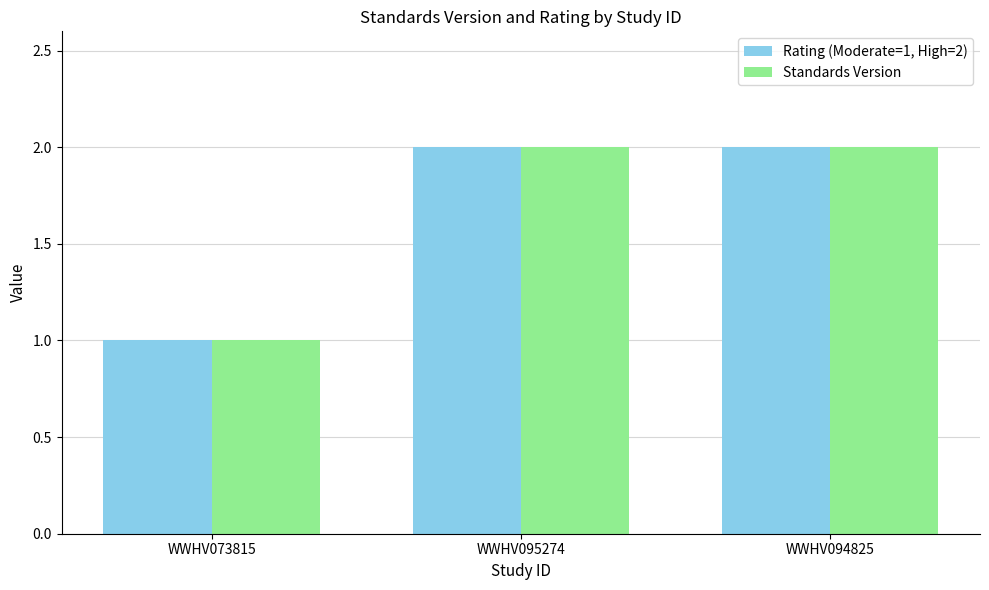

Is it true that Rating (Moderate=1, High=2) equals 3 at WWHV094825?

False